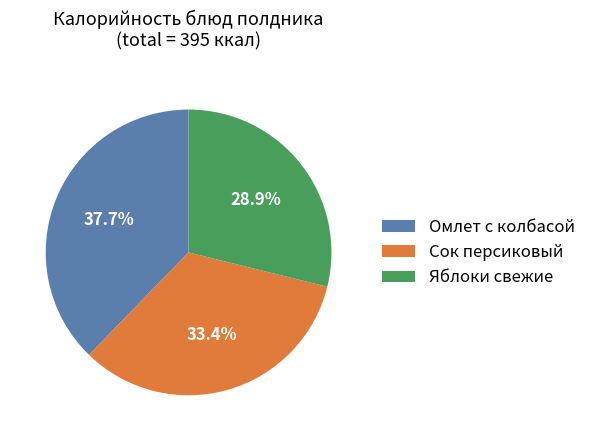

Which has a higher value, Омлет с колбасой or Сок персиковый?

Омлет с колбасой